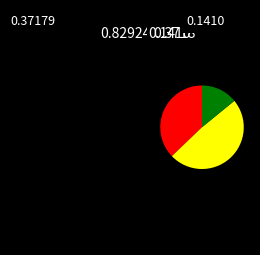

Does any single category account for the majority?

No